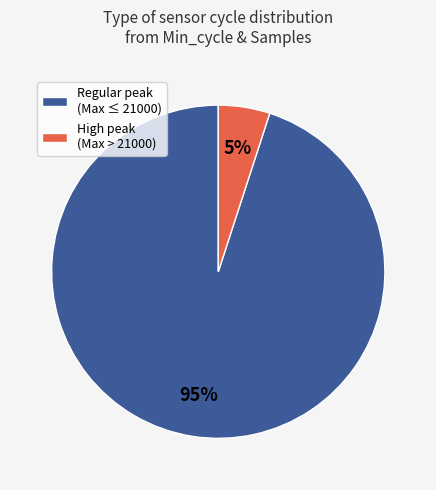

The Regular peak (Max ≤ 21000) slice represents 95% of the pie. True or false?

True